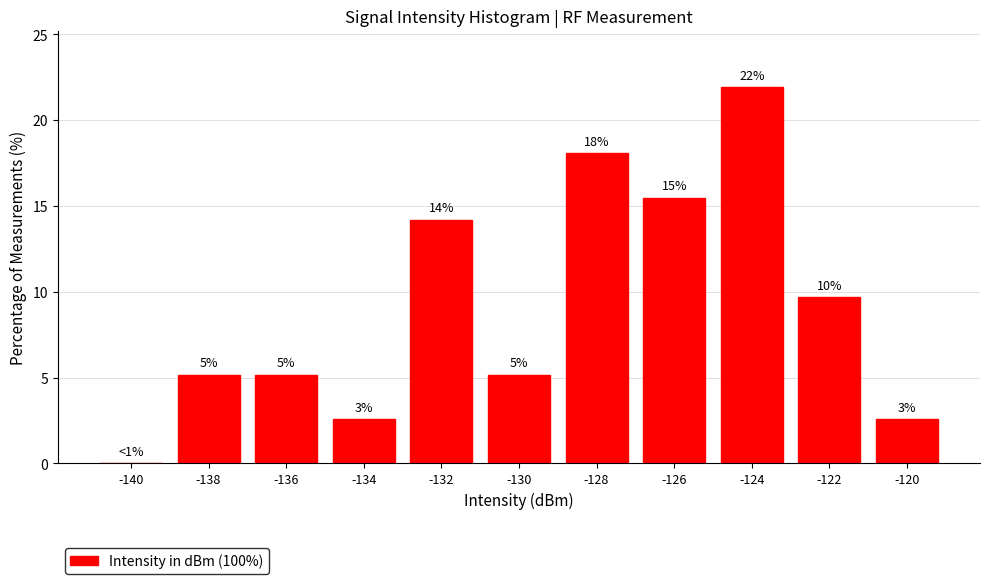

Are the bars horizontal?

No